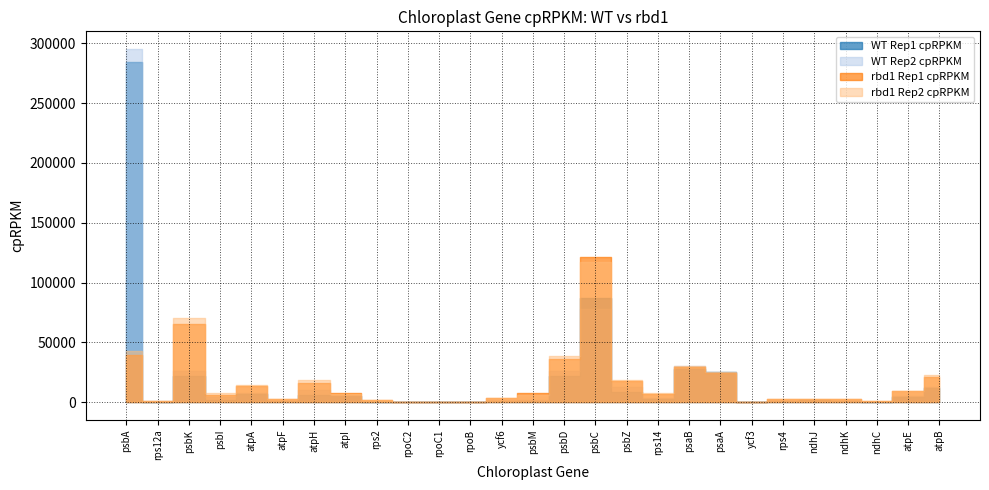

What is the spread (max minus min) of values at psbA?

255270.5